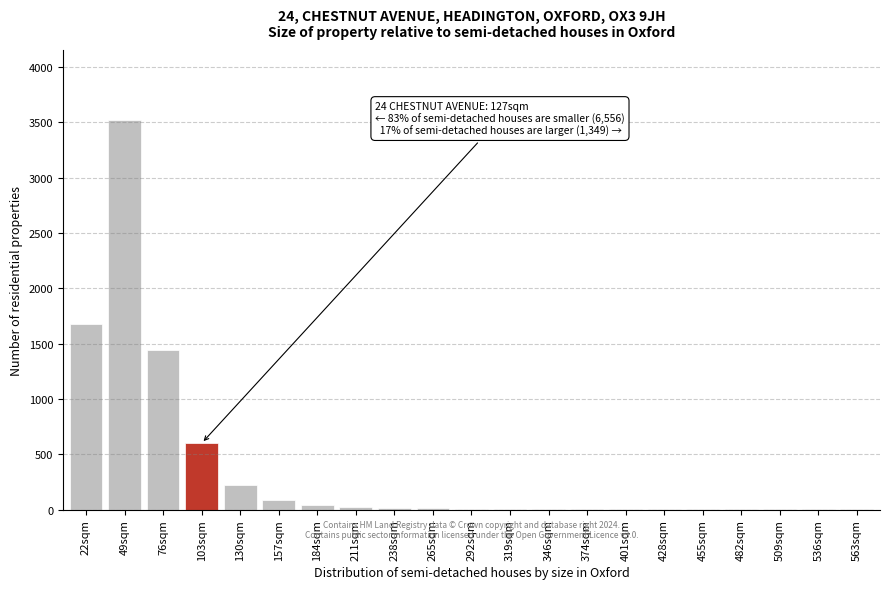

What is the change in value from 103sqm to 157sqm?

-510